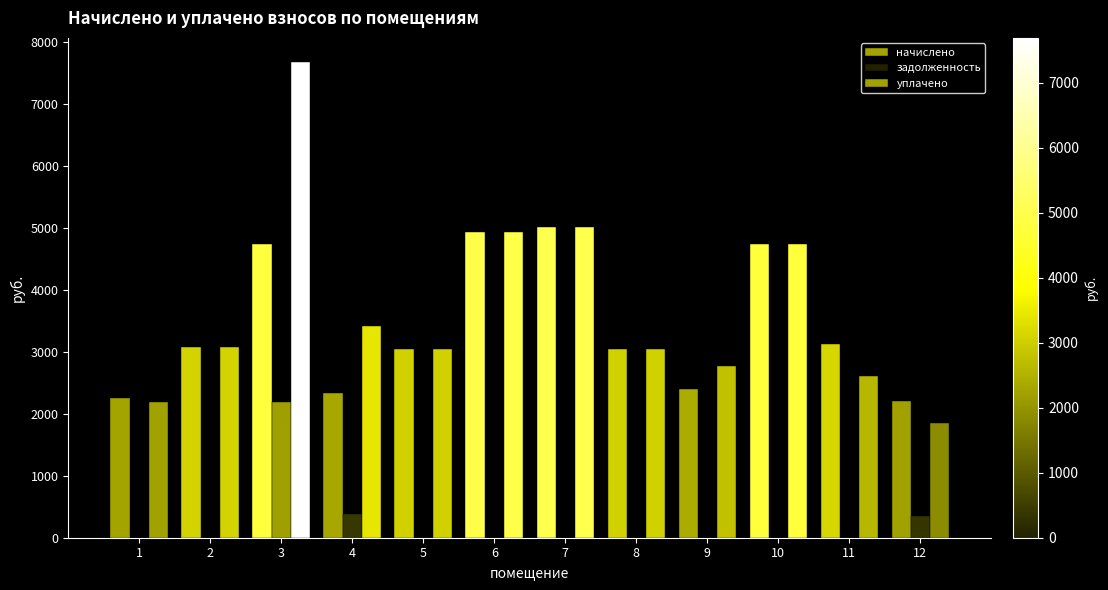

List the labels in order of начислено value, largest first.

7, 6, 3, 10, 11, 2, 5, 8, 9, 4, 1, 12